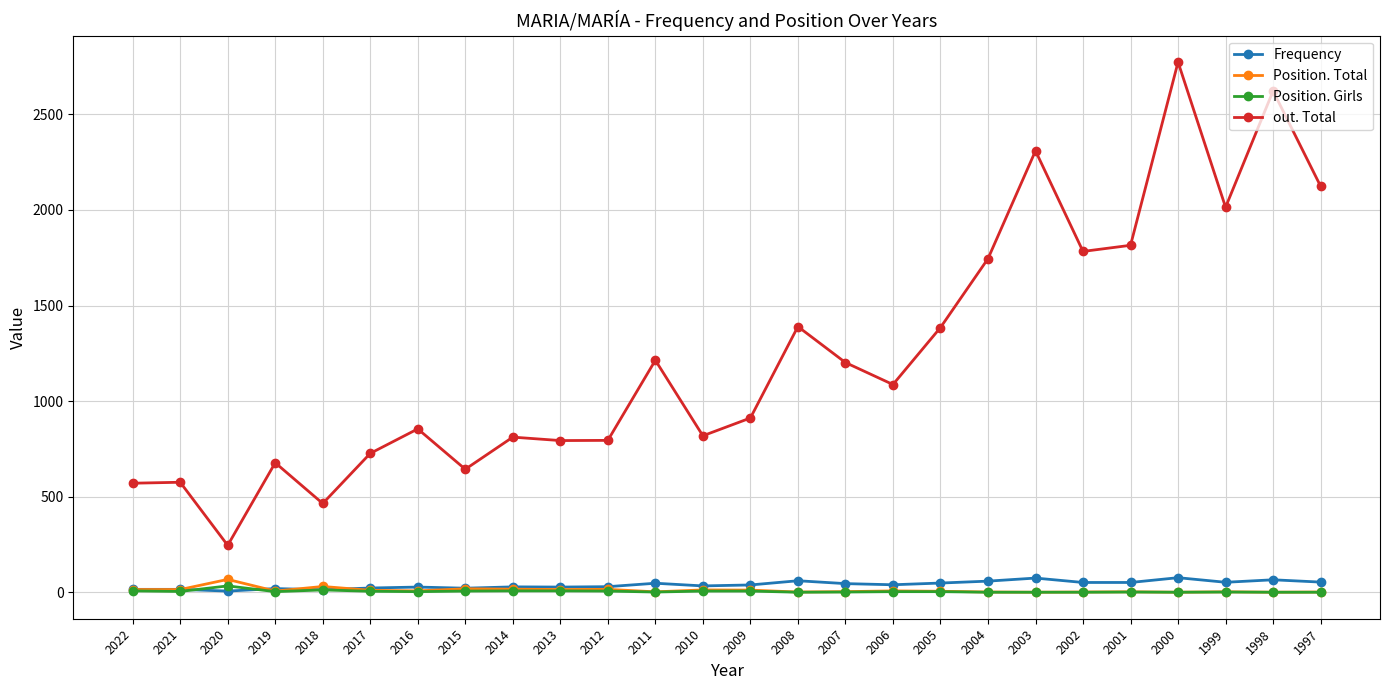

What is the value of the Position. Total point at the 4th from the left?

7